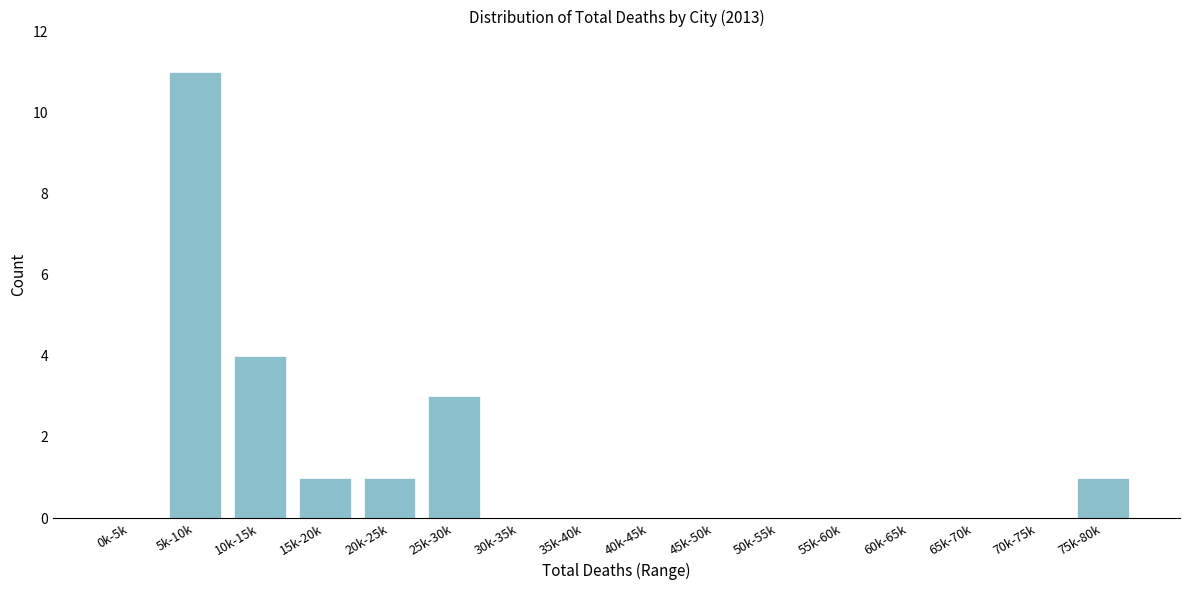

Reading left to right, list all the values displayed in this chart.

0k-5k=0	5k-10k=11	10k-15k=4	15k-20k=1	20k-25k=1	25k-30k=3	30k-35k=0	35k-40k=0	40k-45k=0	45k-50k=0	50k-55k=0	55k-60k=0	60k-65k=0	65k-70k=0	70k-75k=0	75k-80k=1